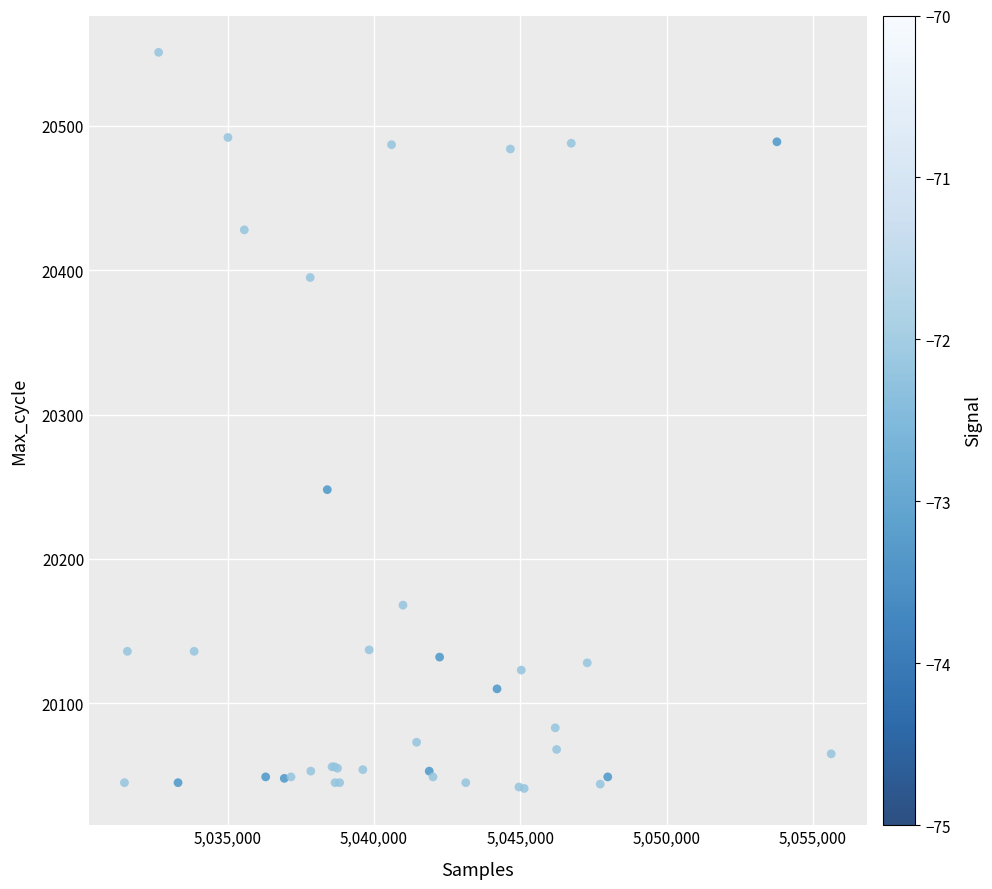

What Y value in the scatter plot is closest to 20296?

20248